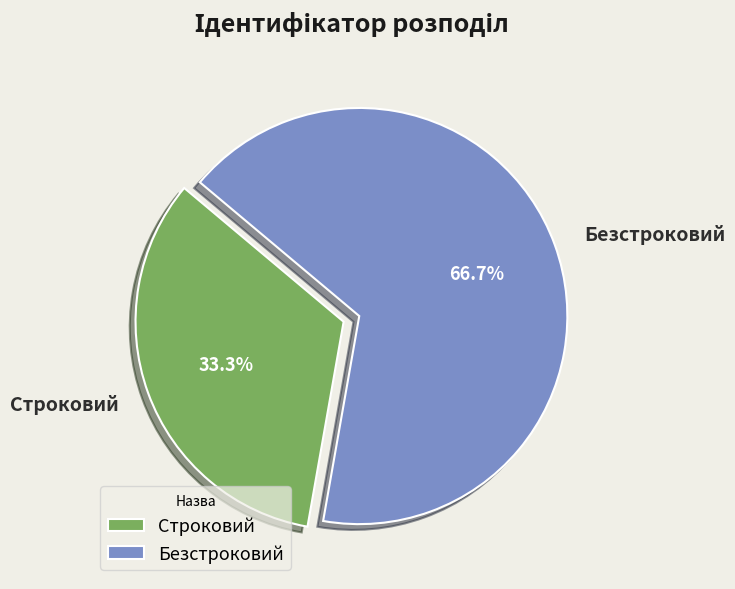

Which slice is the largest?

Безстроковий